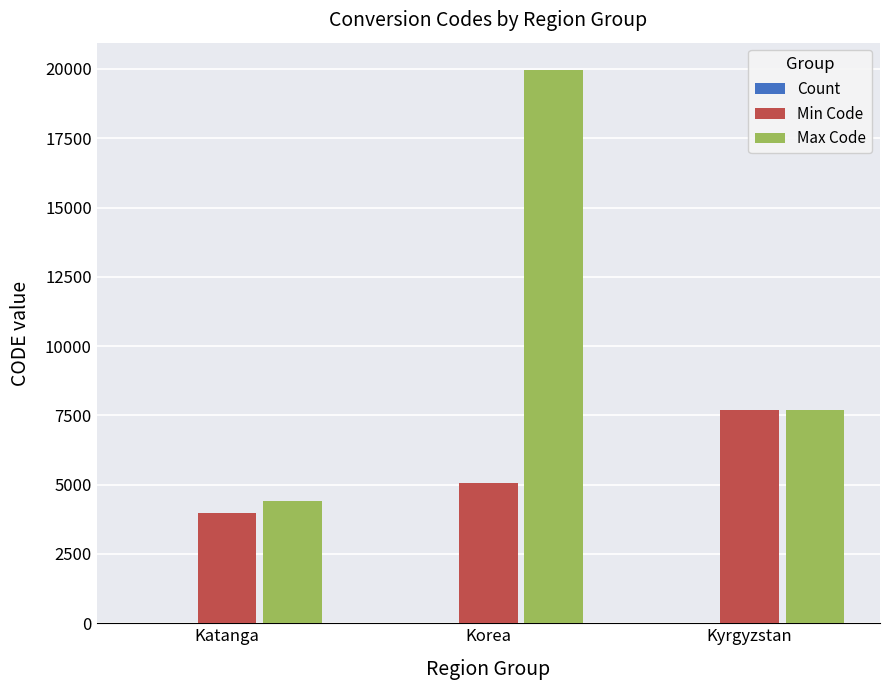

At which label does Min Code reach its peak?

Kyrgyzstan